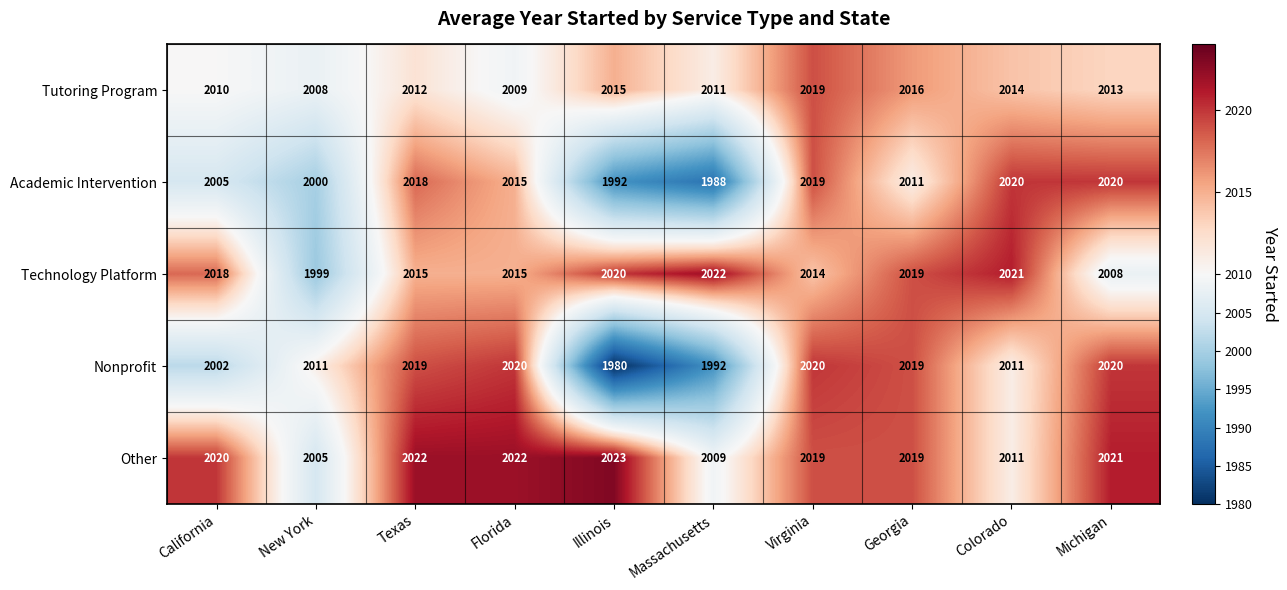

Is it true that Nonprofit equals 2020 at Virginia?

True